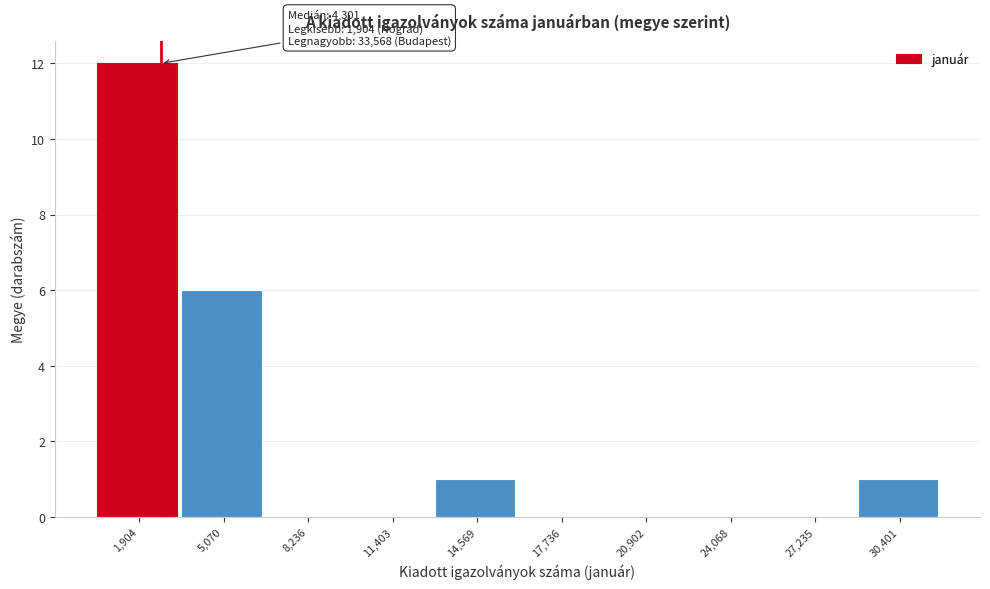

Reading left to right, extract all data points from this chart.

1,904=12	5,070=6	8,236=0	11,403=0	14,569=1	17,736=0	20,902=0	24,068=0	27,235=0	30,401=1